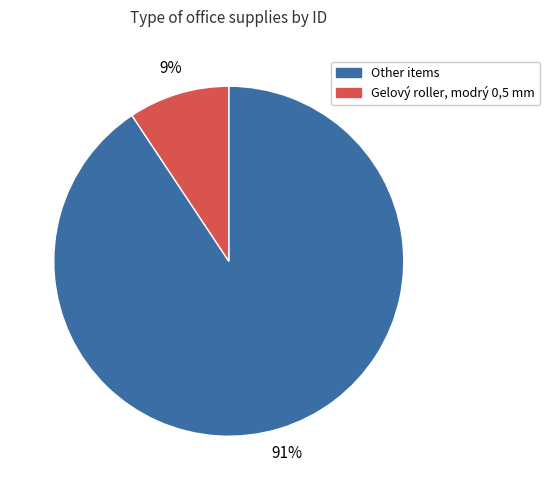

To the nearest percent, what portion does Other items represent?

91%